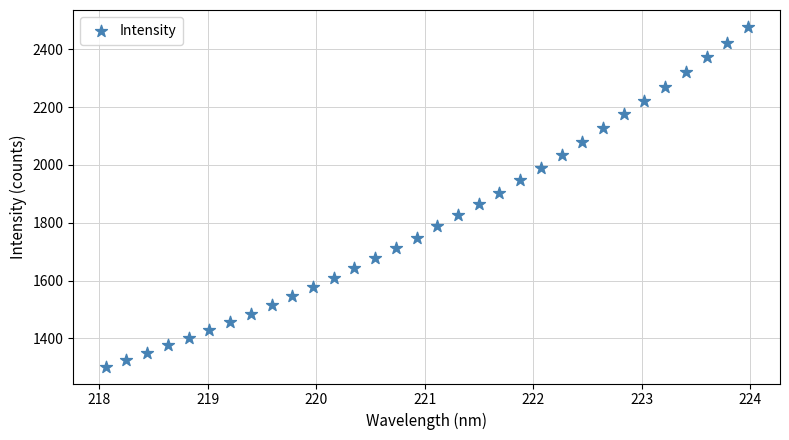

What is the range of Y values (max minus min)?

1174.5